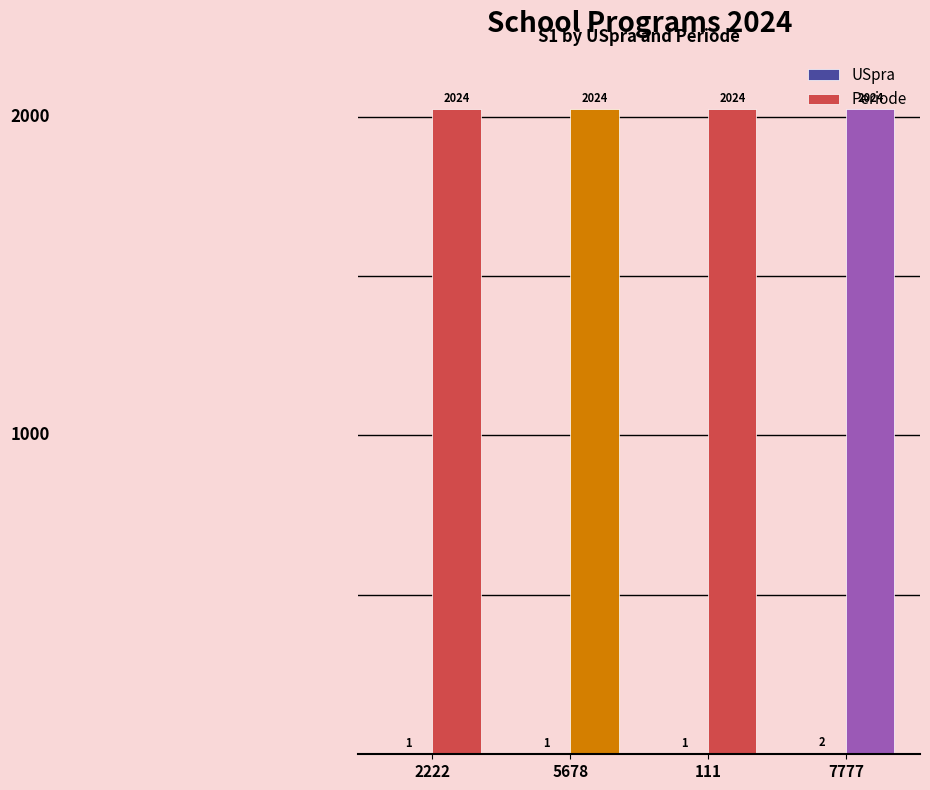

What is the approximate value of Periode at 2222?

2024